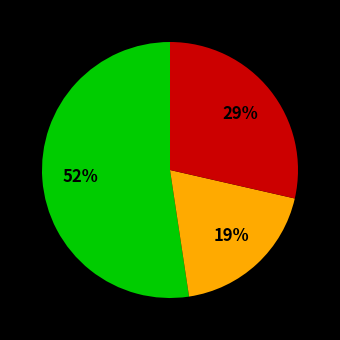

To the nearest percent, what is the average slice percentage?

33%